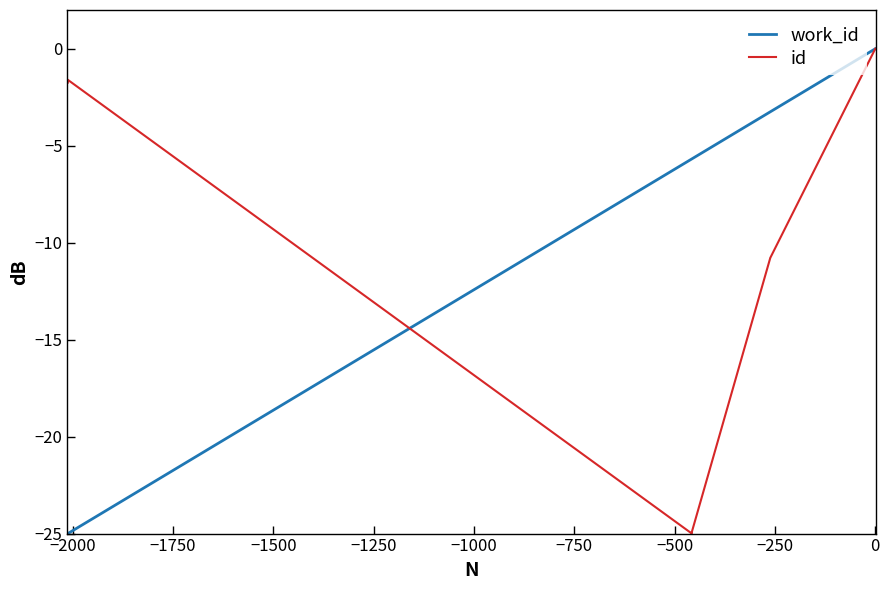

What is the label of the 3rd point from the right?

−500